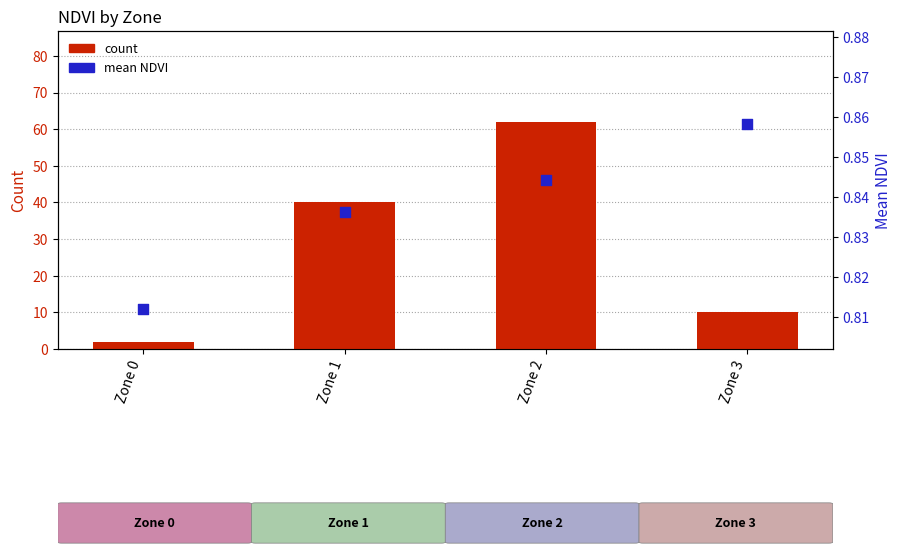

Is the value of count at Zone 1 greater than the value of mean NDVI at Zone 3?

Yes